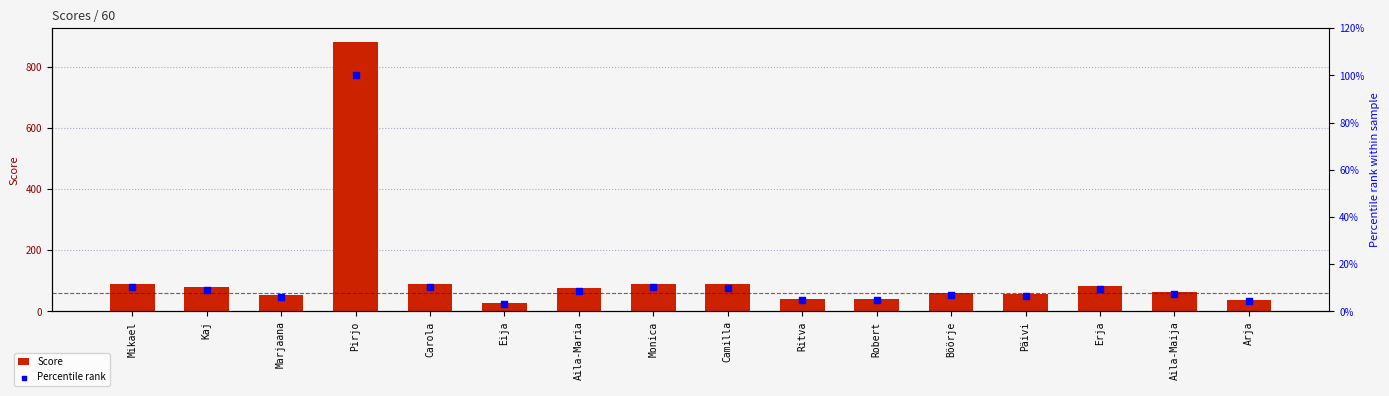

What are all the series names shown in the legend?

Score, Percentile rank